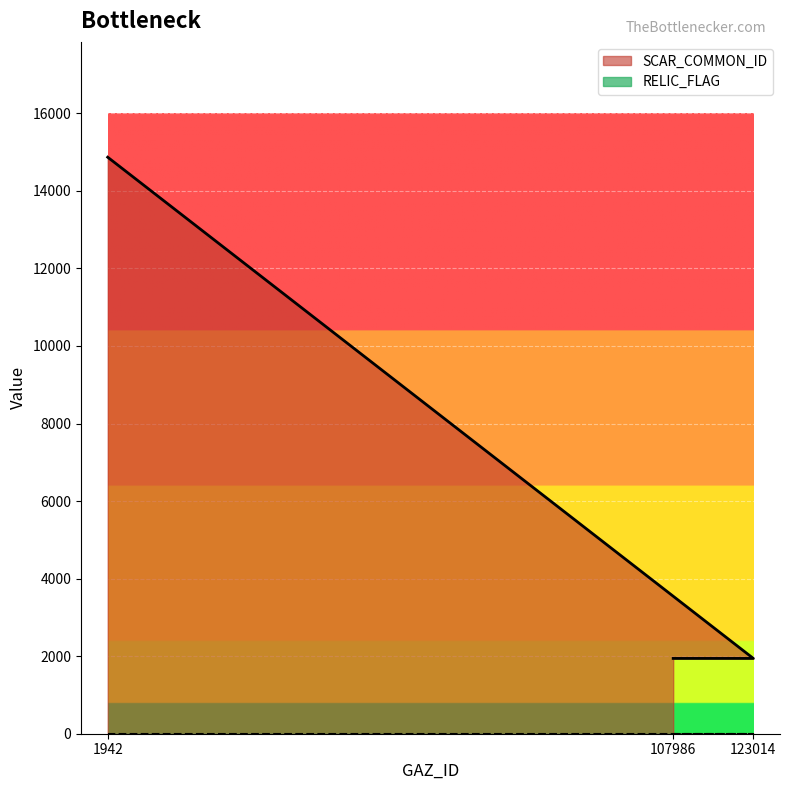

What is the minimum value shown in the chart?

0